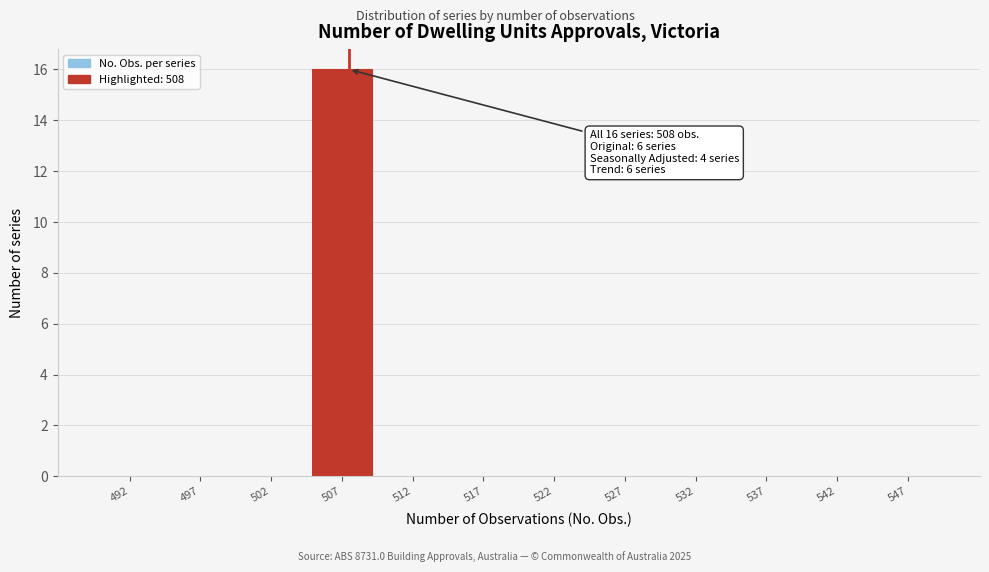

Which range on the x-axis has the tallest bar?

505 to 510